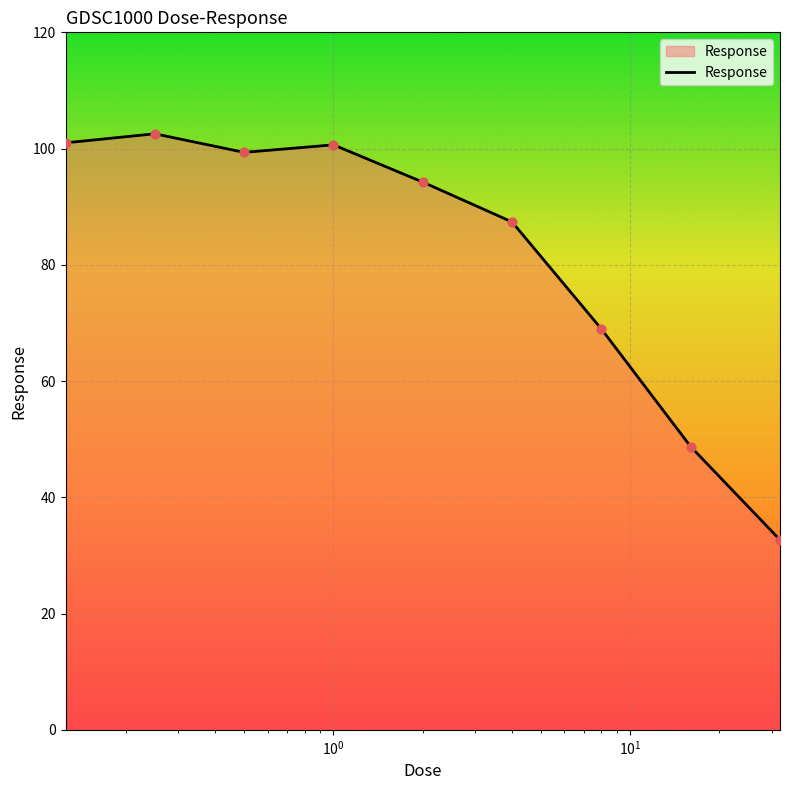

What is the smallest value displayed?

32.7